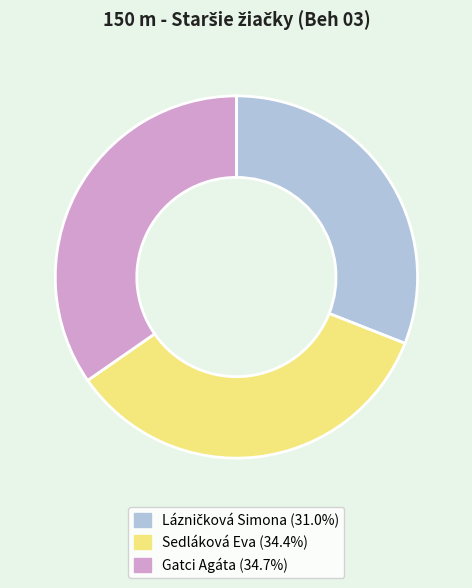

Is there a majority slice in this chart?

No